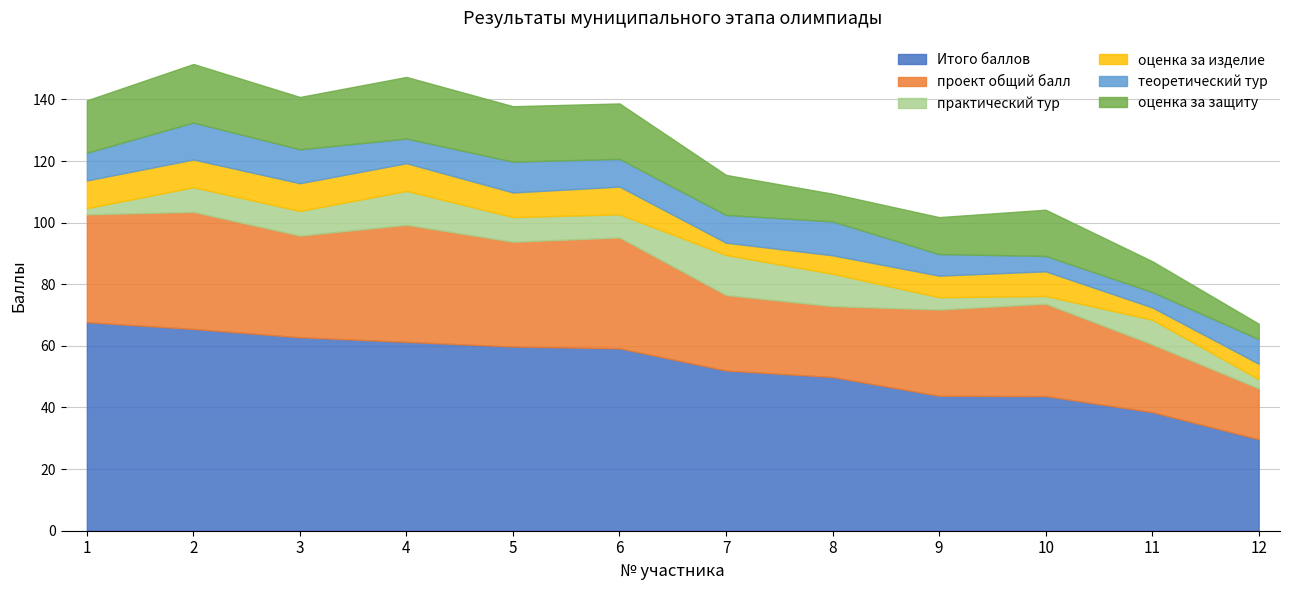

Read the оценка за защиту value at 3.

17.0